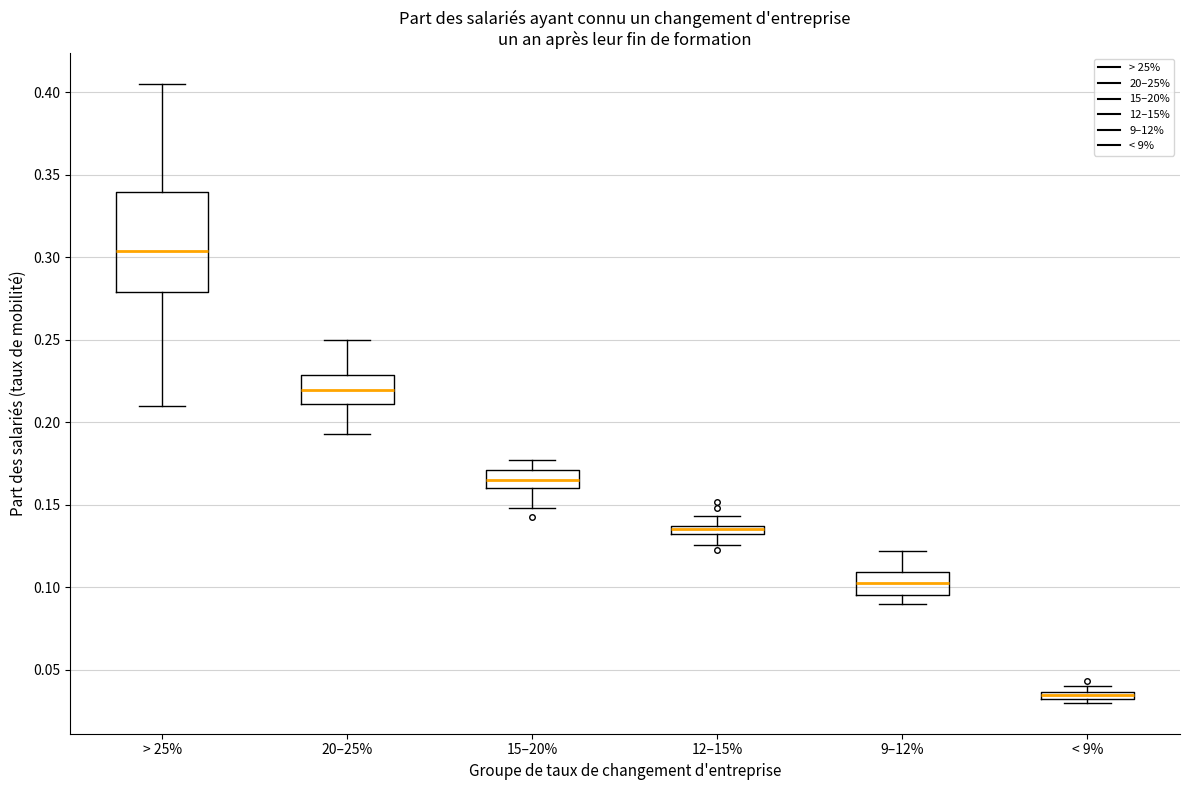

Which box has the lowest median line?

< 9%